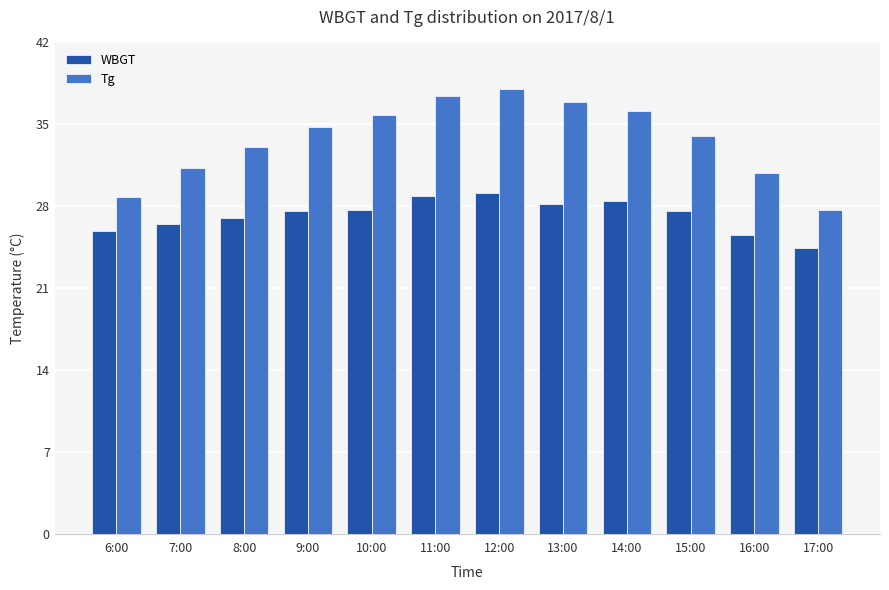

Is the value of WBGT at 14:00 greater than the value of Tg at 8:00?

No